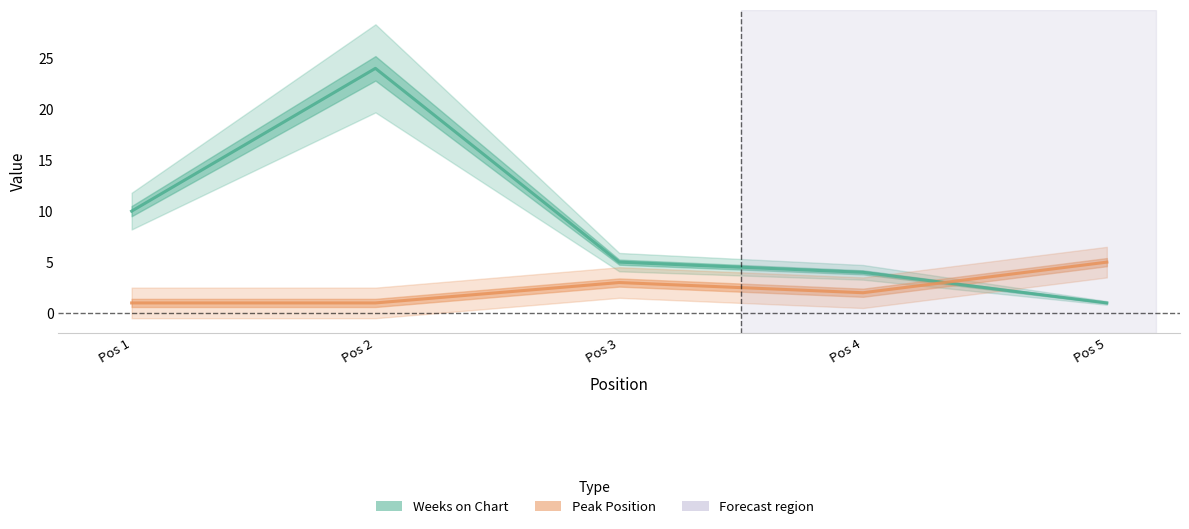

At how many categories does at least one series exceed 6?

2